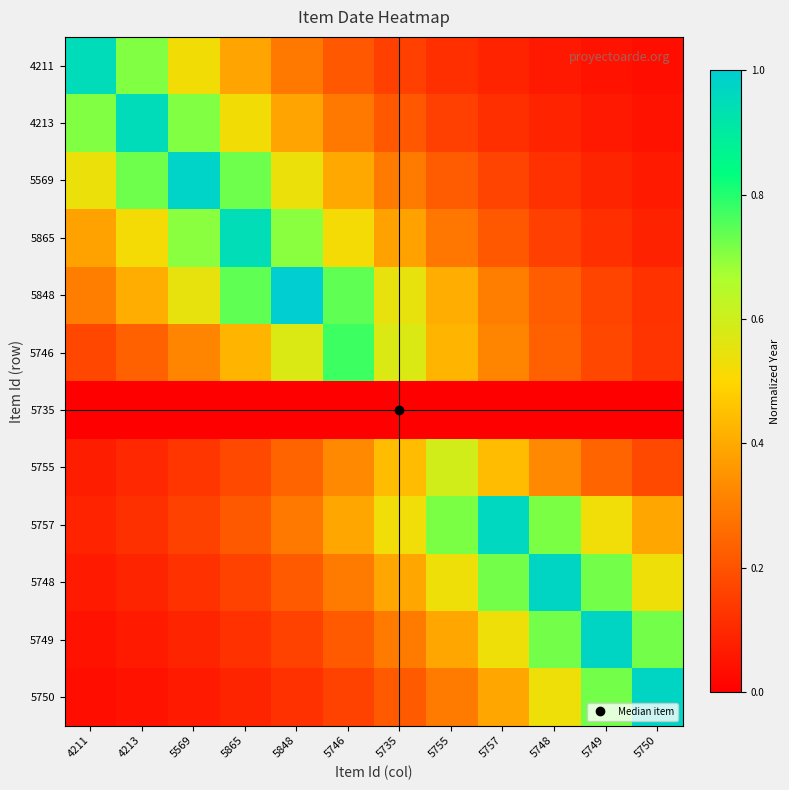

What is the total value across all series at 4211?

3.4